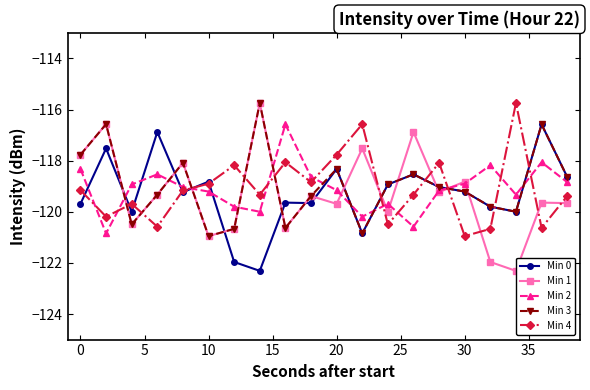

What is the lowest value of the Min 3 series?

-121.0